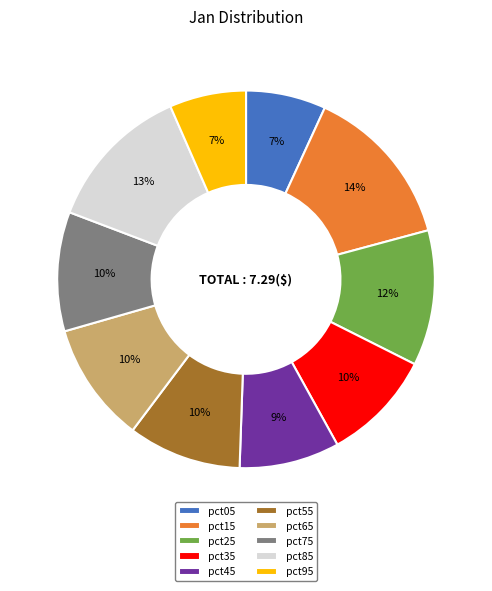

Does any single category account for the majority?

No